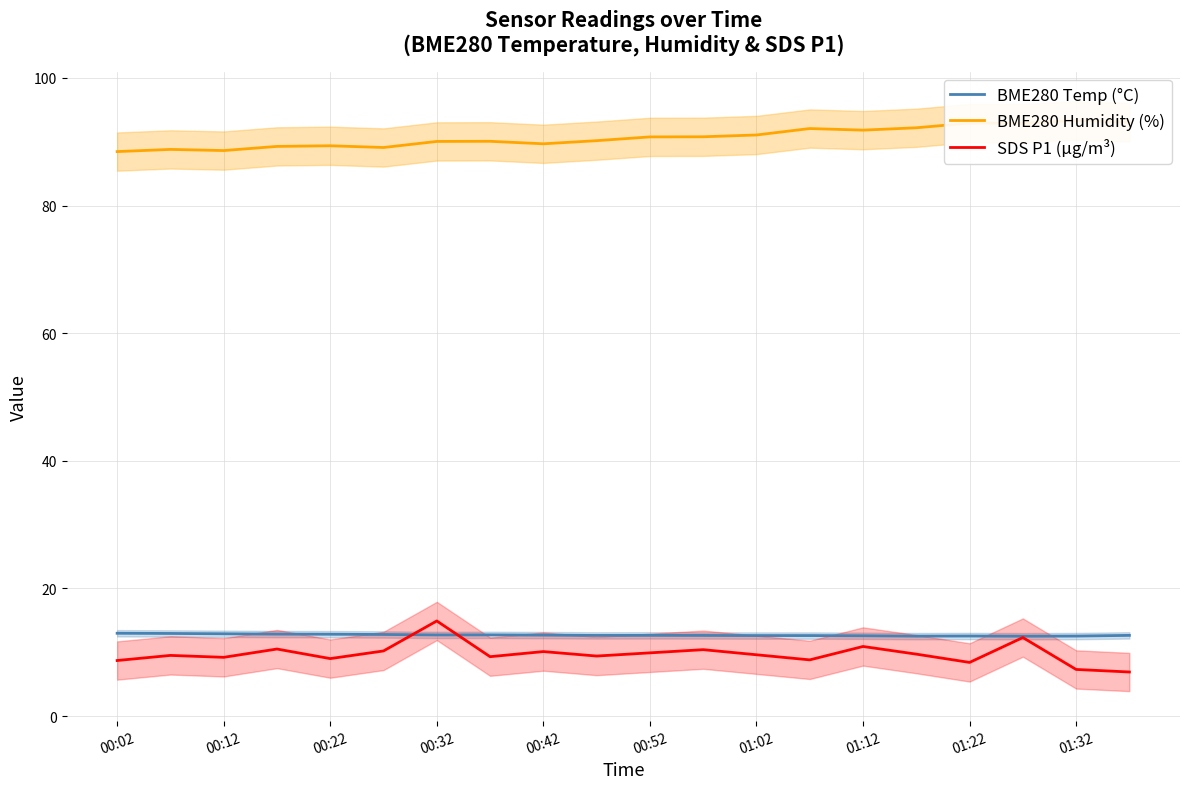

What is the lowest value of the BME280 Temp (°C) series?

12.5